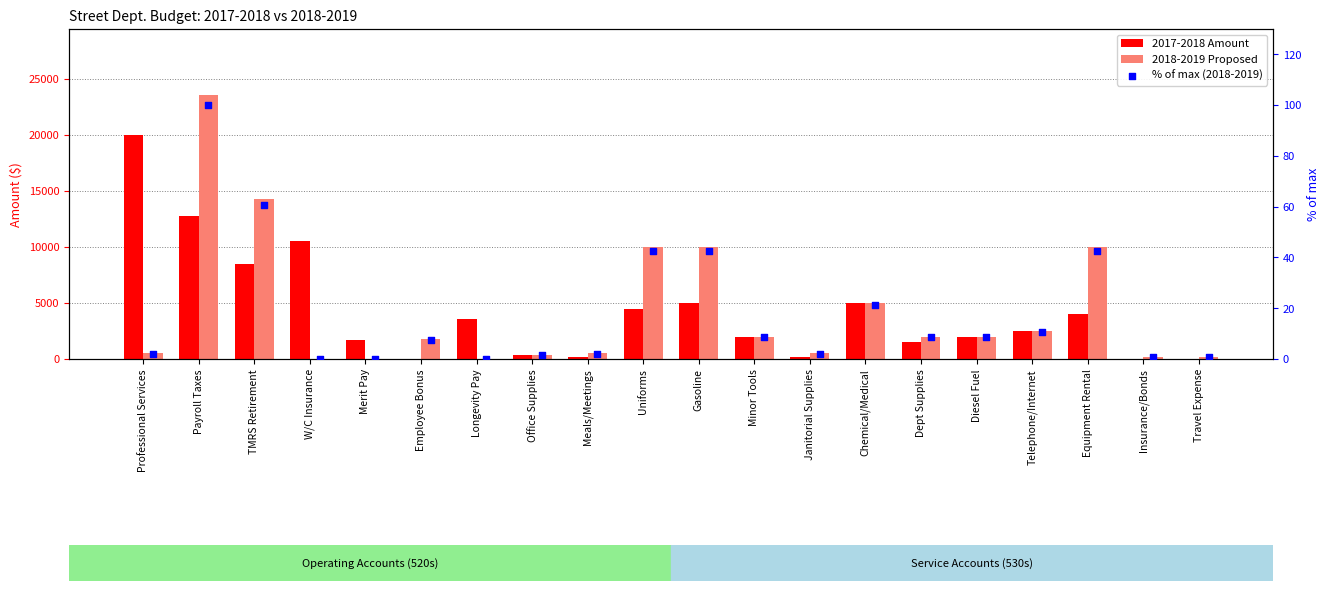

At how many categories does at least one series exceed 14740?

2